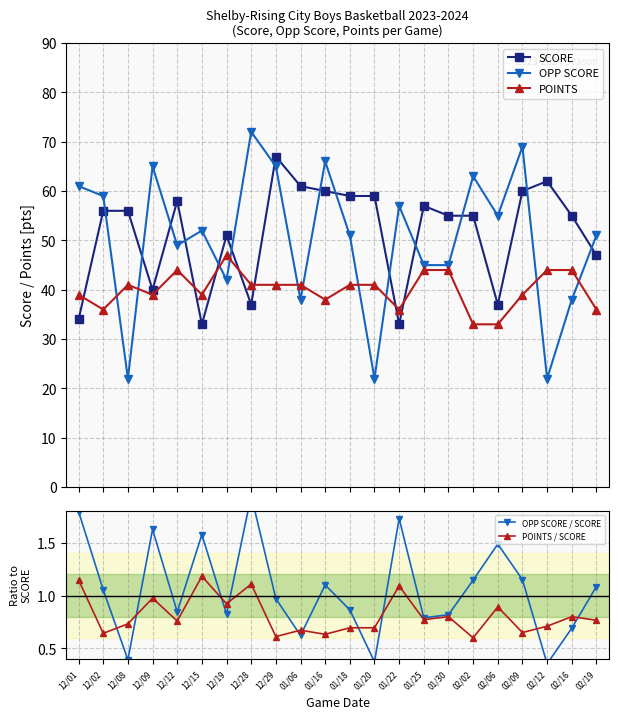

What is the average value of the POINTS series?

40